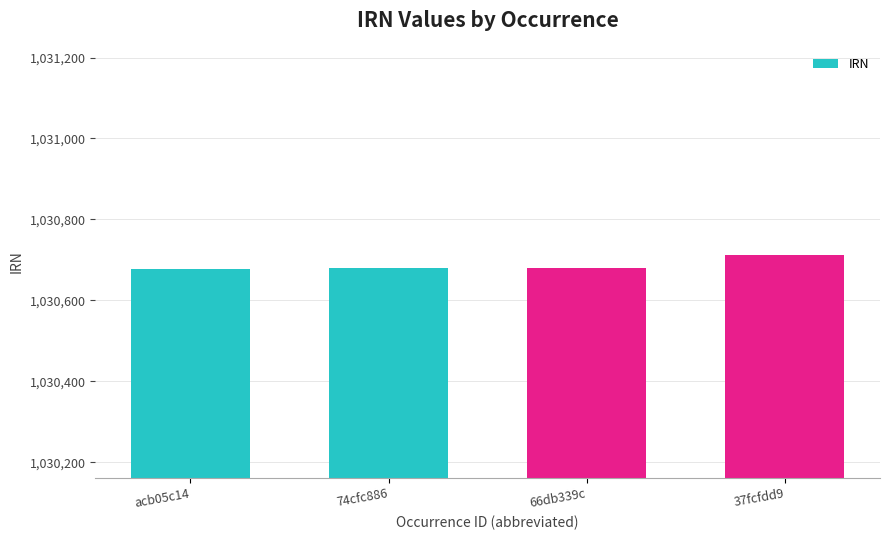

What is the maximum value shown in the chart?

1030712